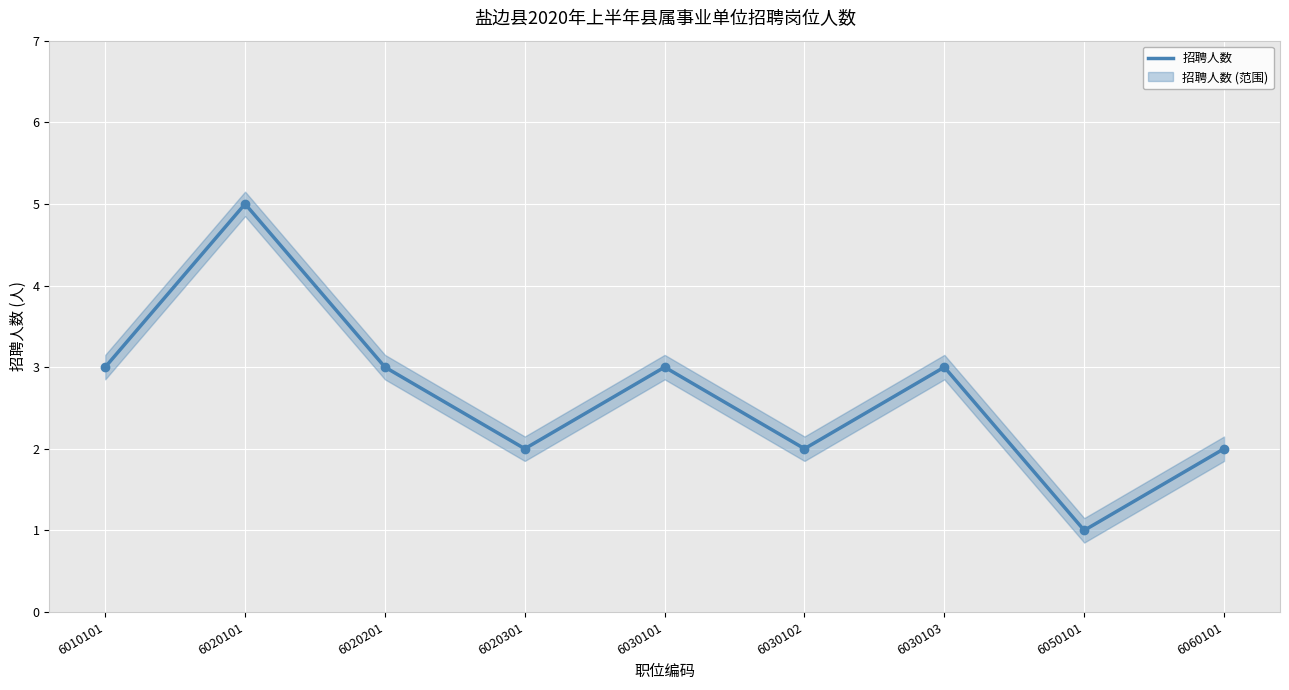

What is the difference between the second highest and second lowest values?

1